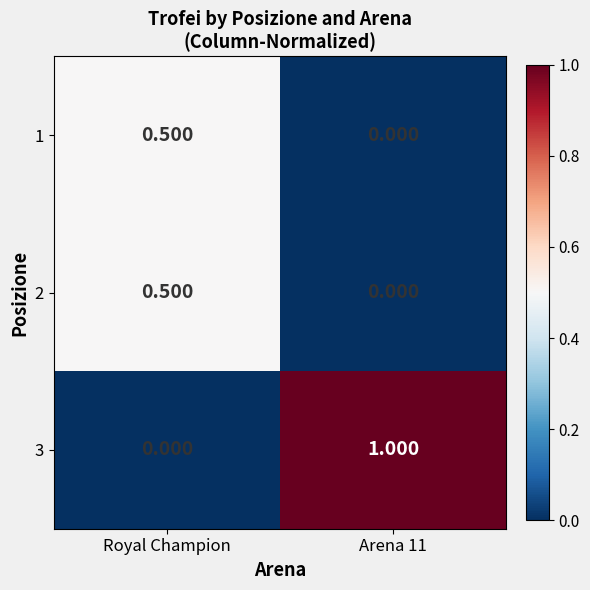

Is the value of 3 at Arena 11 greater than the value of 1 at Arena 11?

Yes